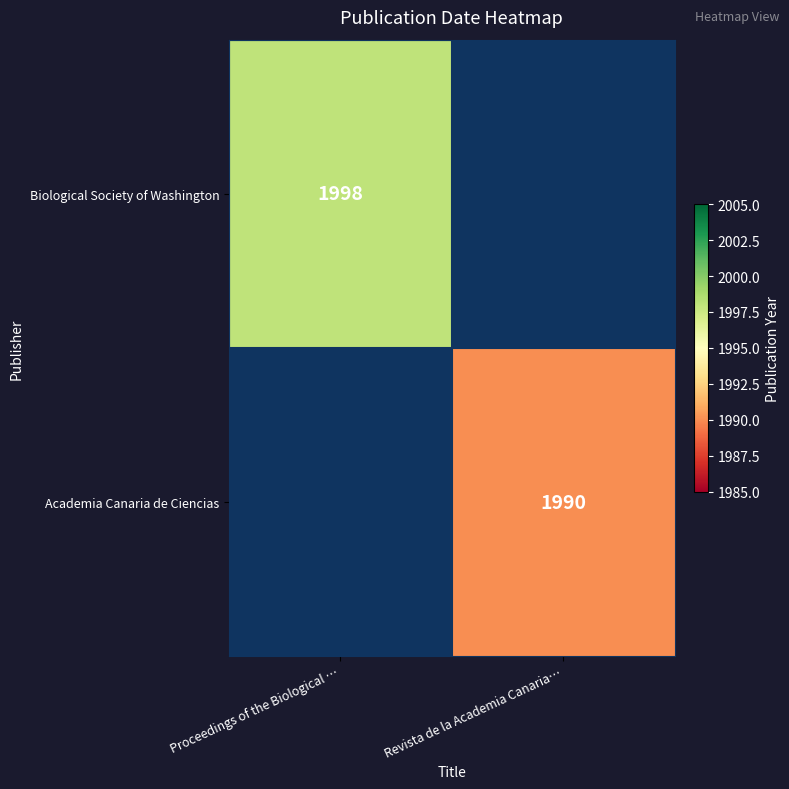

Is it true that Biological Society of Washington equals 1101 at Proceedings of the Biological …?

False